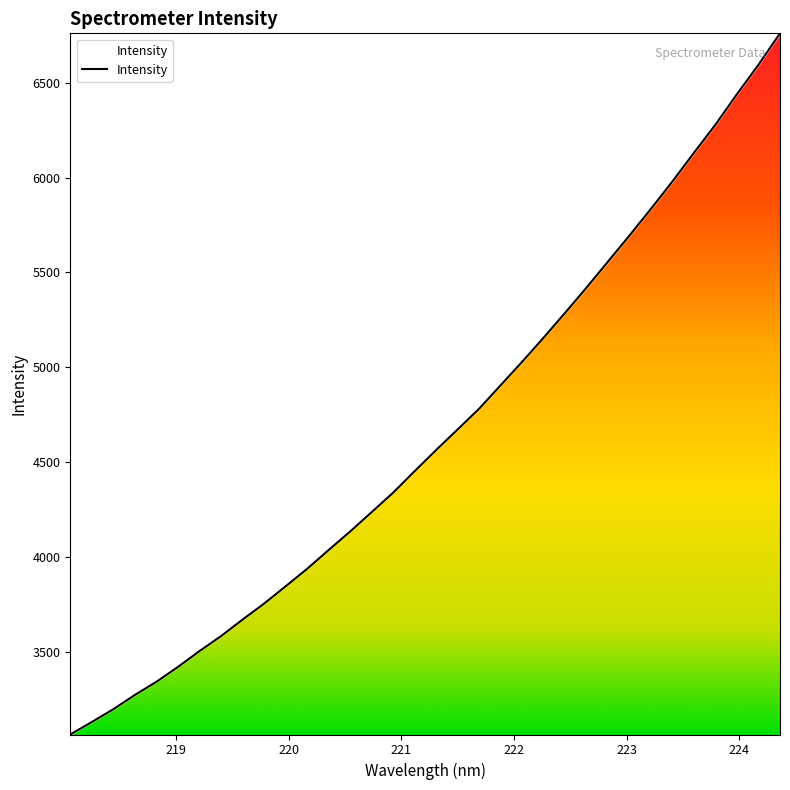

What is the maximum value shown in the chart?

6759.2